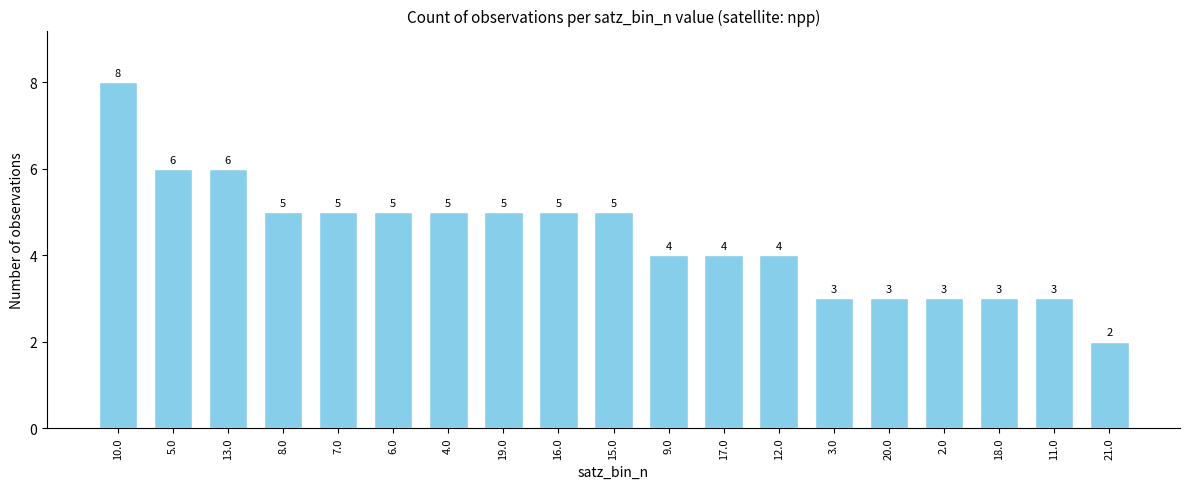

What is the ratio of the value at 13.0 to the value at 11.0?

2.0